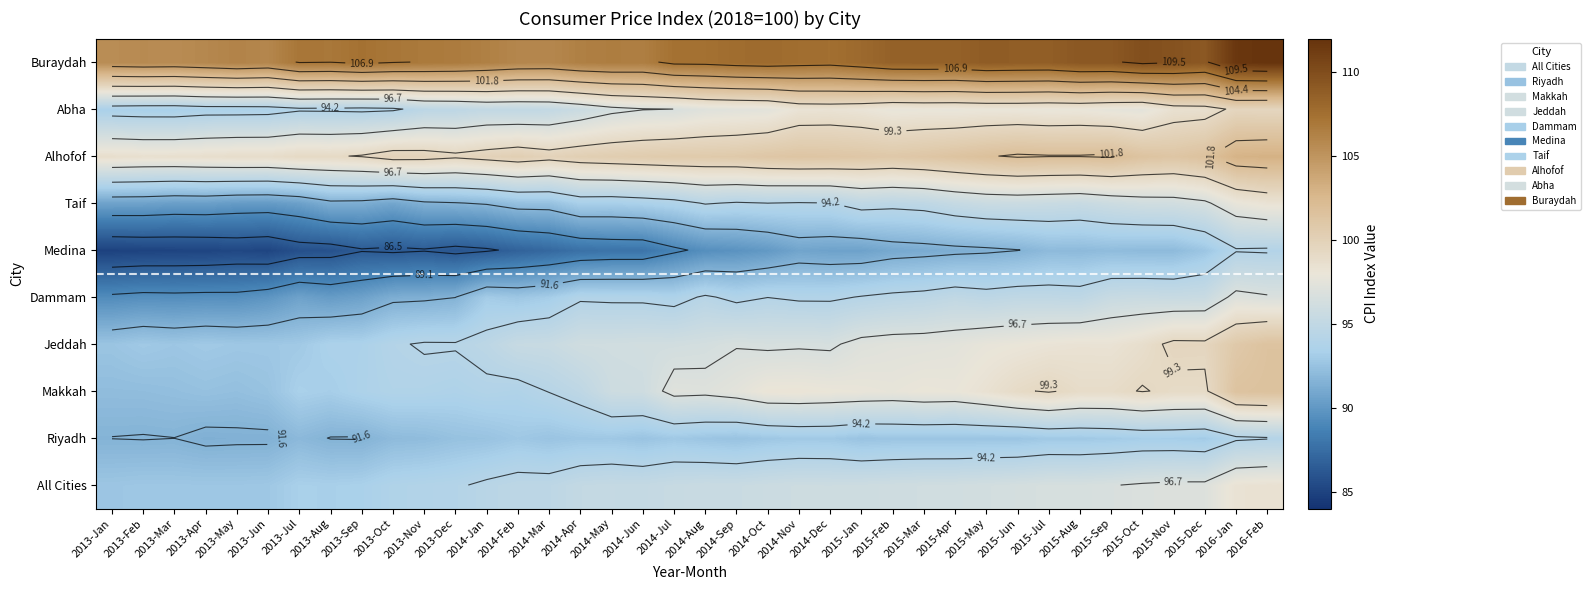

At which category is the sum across all series the highest?

2016-Feb